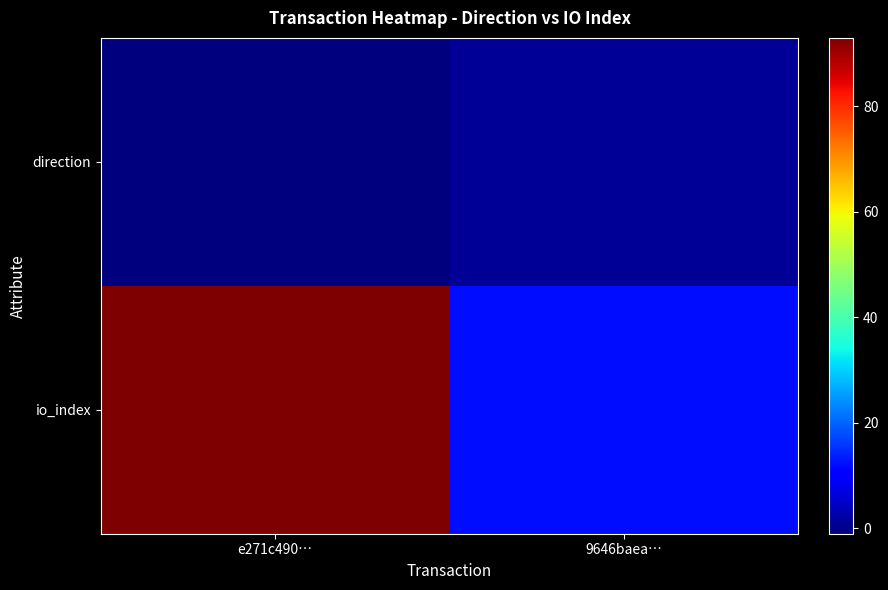

Which series has the largest total across all categories?

io_index